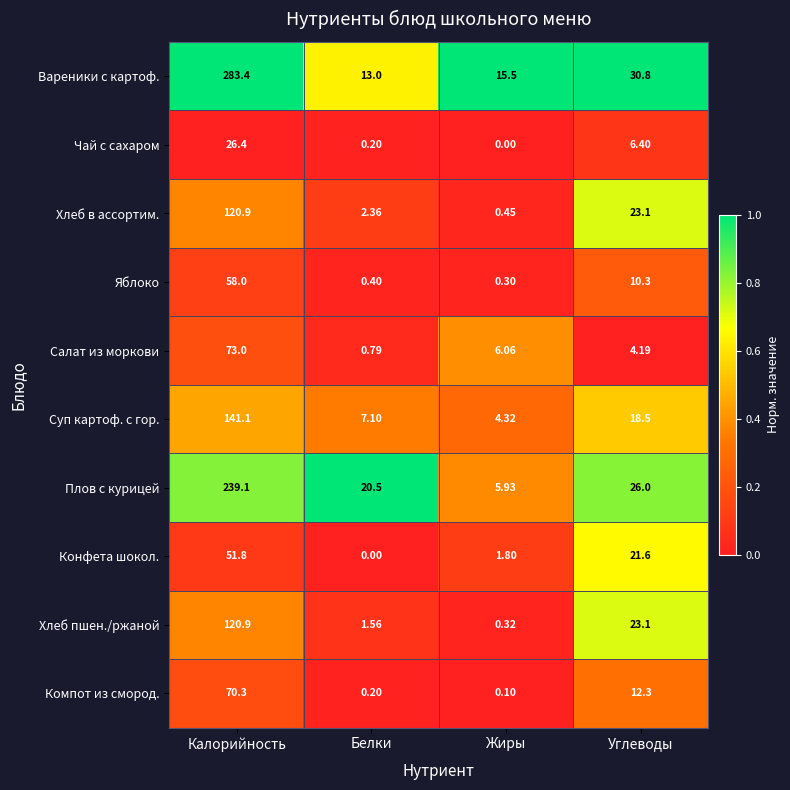

At which category is the sum across all series the highest?

Калорийность